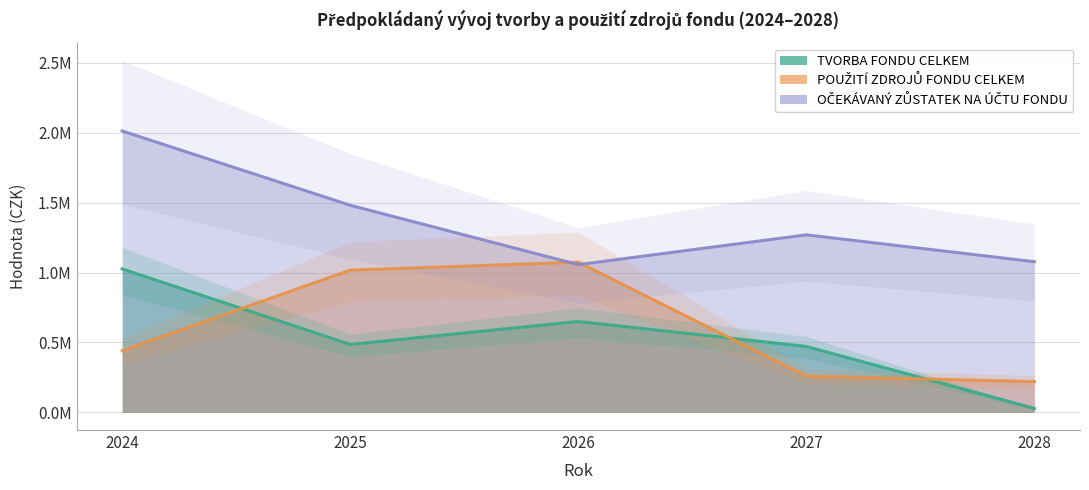

At which category is the sum across all series the highest?

2024